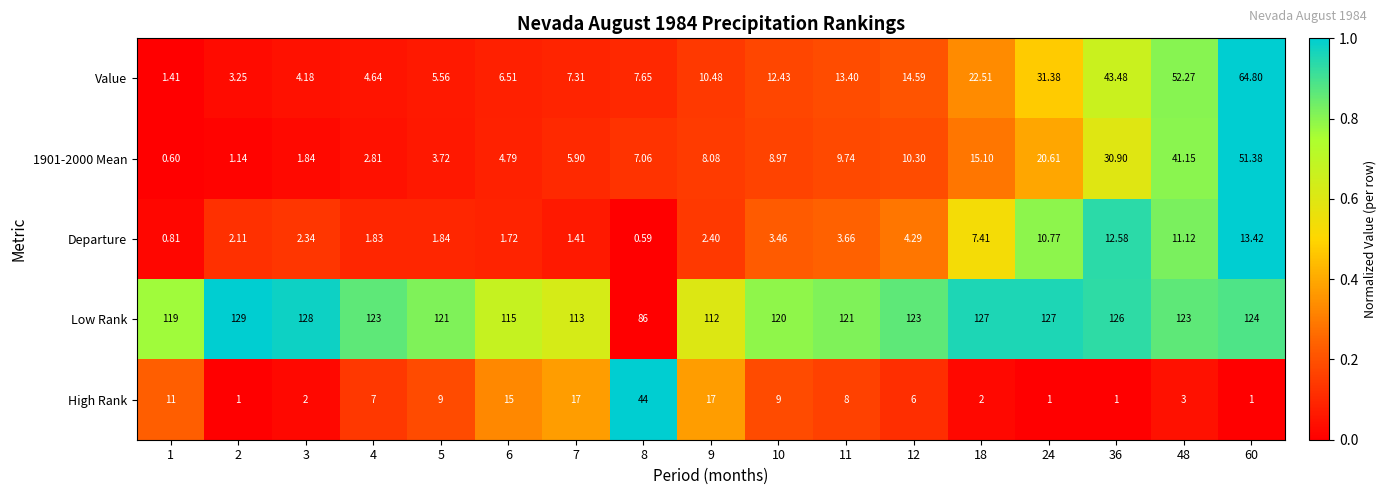

Which series has the largest total across all categories?

Low Rank